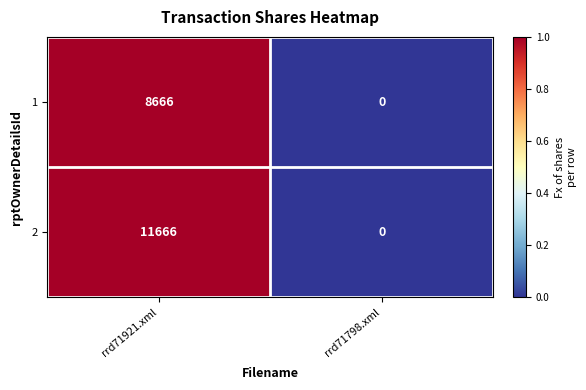

At which category is the sum across all series the highest?

rrd71921.xml